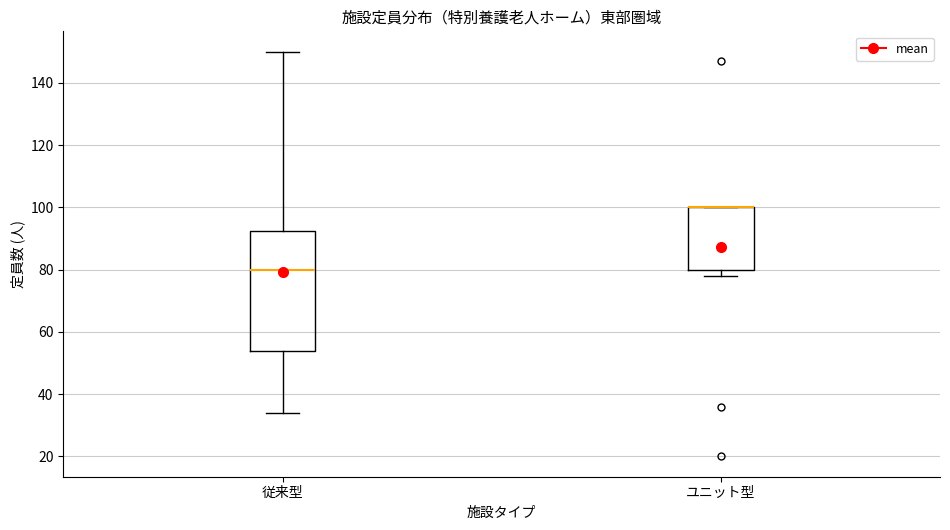

Which box is the tallest, from its lower edge to its upper edge?

従来型